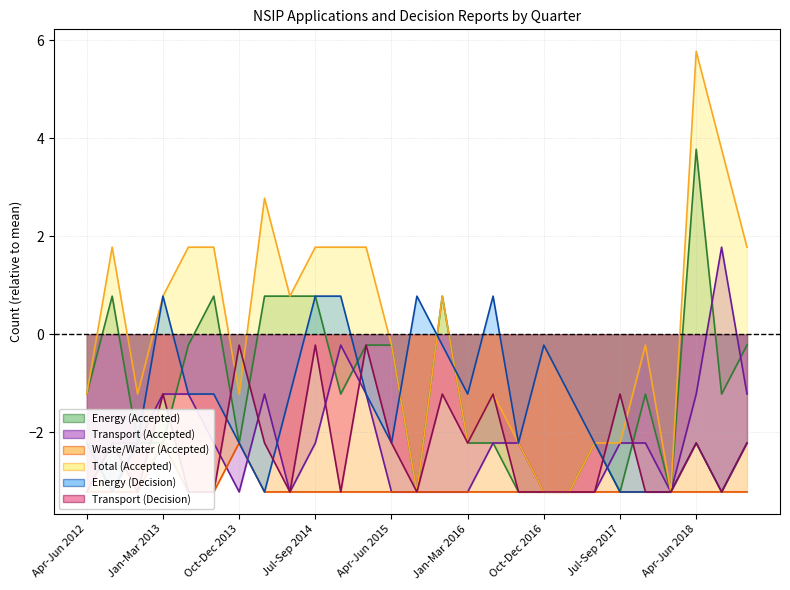

True or false: Energy (Decision) and Transport (Decision) intersect in this chart.

True